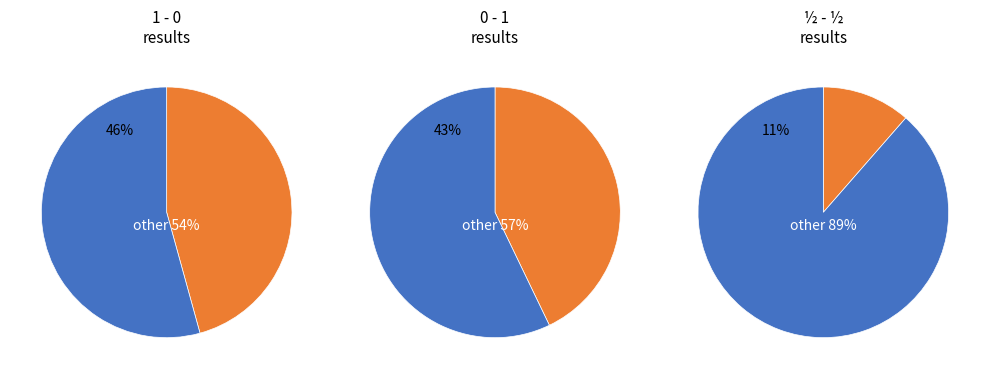

Rank the categories by value from highest to lowest.

1 - 0, 0 - 1, ½ - ½